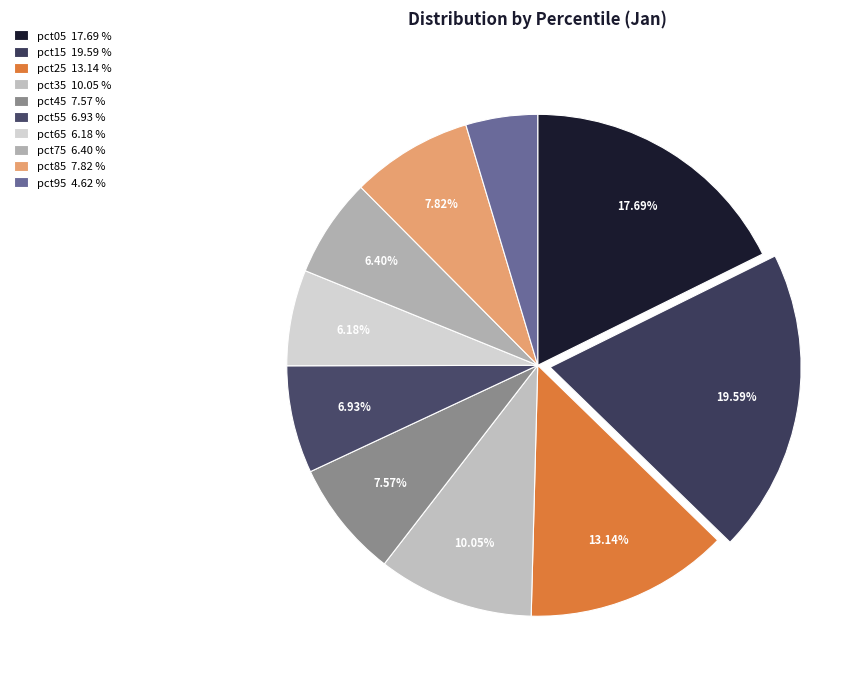

How many slices are in this pie chart?

10